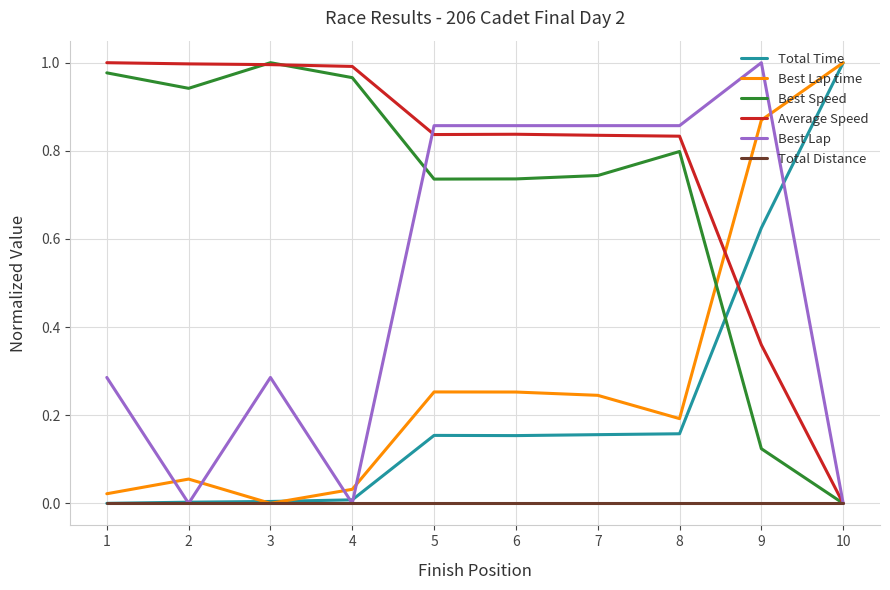

Does the chart have visible grid lines?

Yes